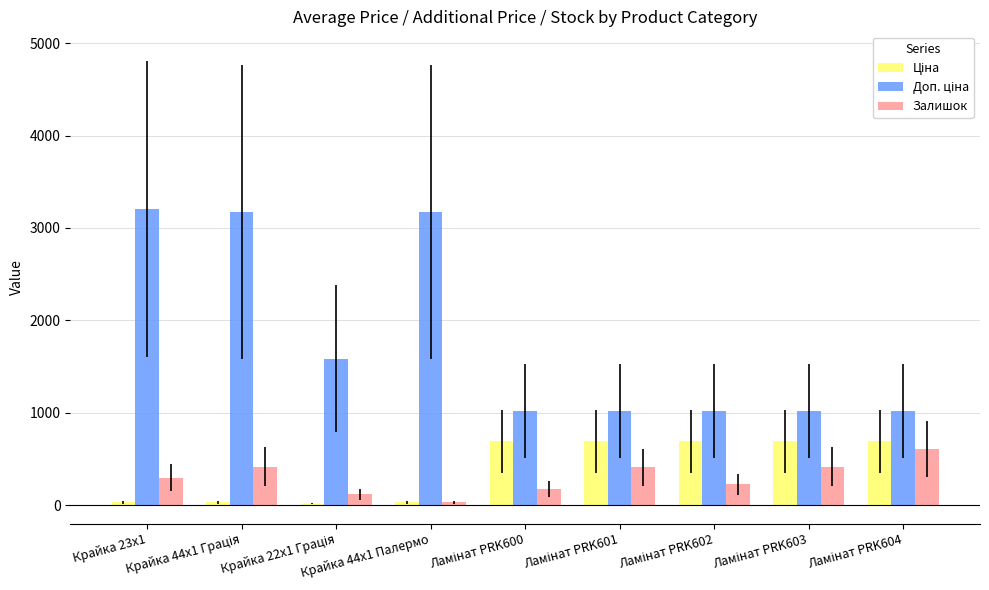

What is the greatest value displayed?

3205.0